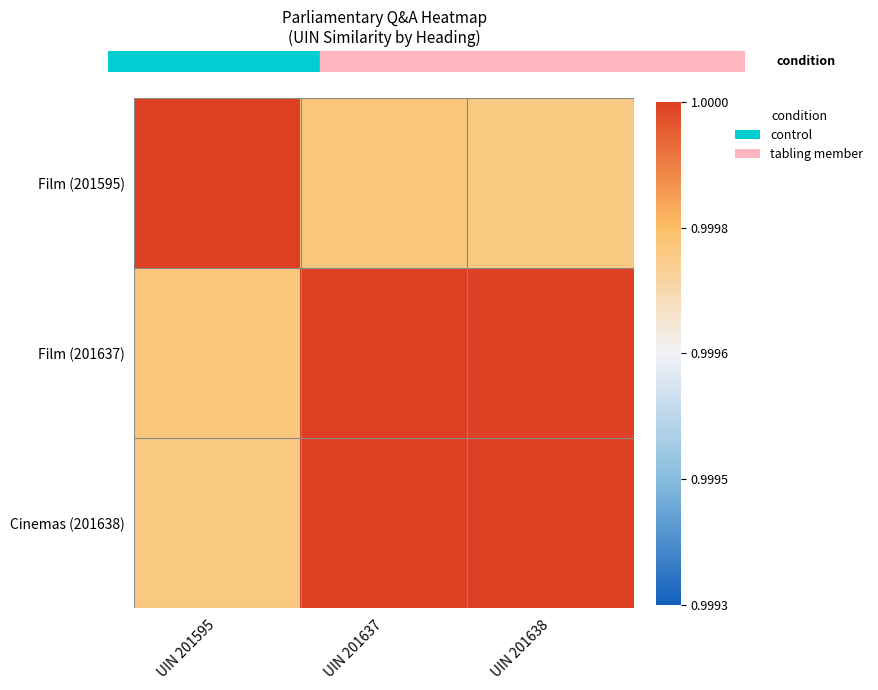

At how many categories does at least one series exceed 0?

3